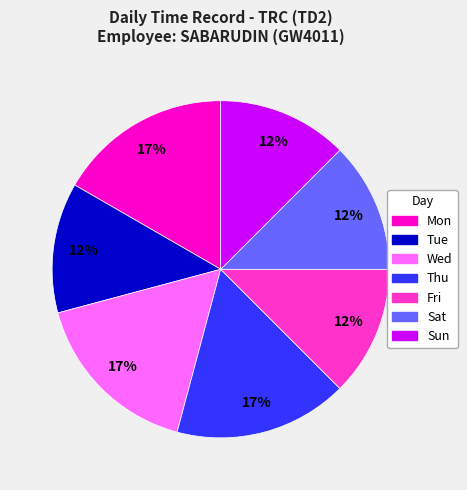

Is the sum of Wed and Tue greater than half?

No